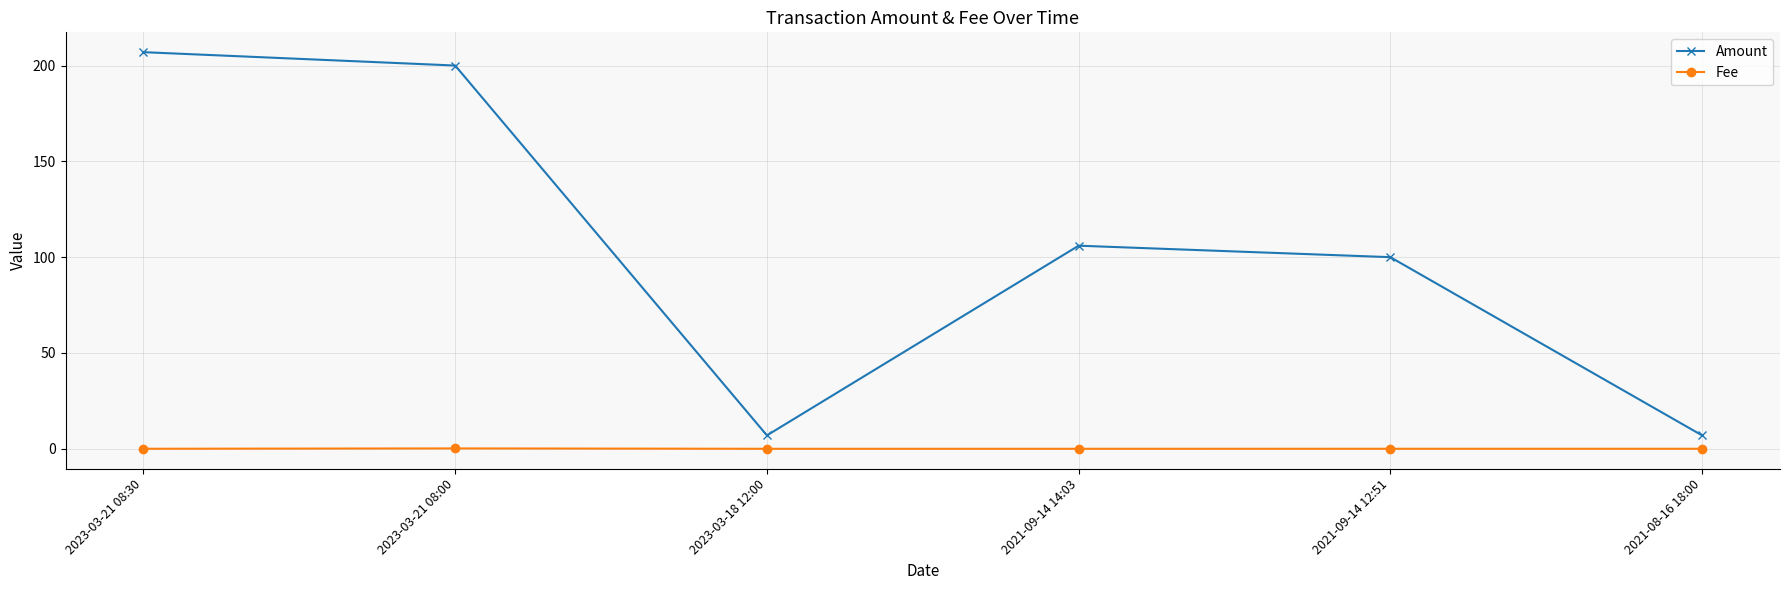

Does the chart display data point markers on the line(s)?

Yes